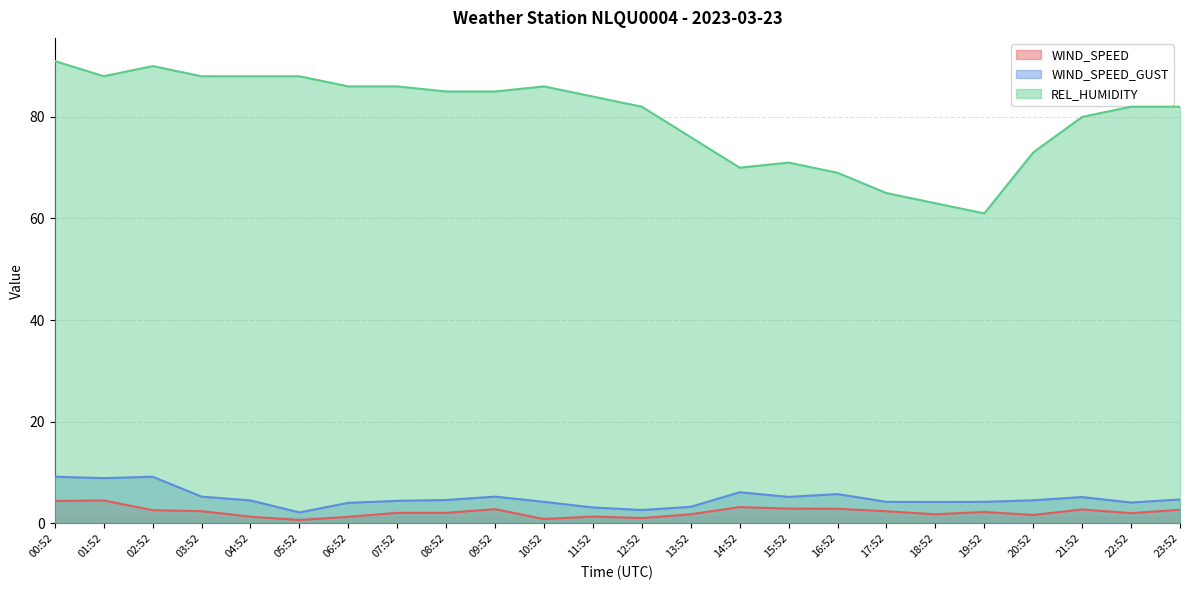

Reading right to left, list all the values displayed in this chart.

WIND_SPEED: 2.7	2.0	2.7	1.6	2.2	1.8	2.4	2.9	2.9	3.2	1.8	1.0	1.3	0.8	2.8	2.1	2.1	1.3	0.6	1.3	2.4	2.6	4.5	4.4
WIND_SPEED_GUST: 4.7	4.1	5.2	4.5	4.2	4.2	4.2	5.8	5.2	6.1	3.2	2.6	3.1	4.2	5.2	4.6	4.4	4.0	2.1	4.5	5.2	9.2	8.9	9.2
REL_HUMIDITY: 82.0	82.0	80.0	73.0	61.0	63.0	65.0	69.0	71.0	70.0	76.0	82.0	84.0	86.0	85.0	85.0	86.0	86.0	88.0	88.0	88.0	90.0	88.0	91.0